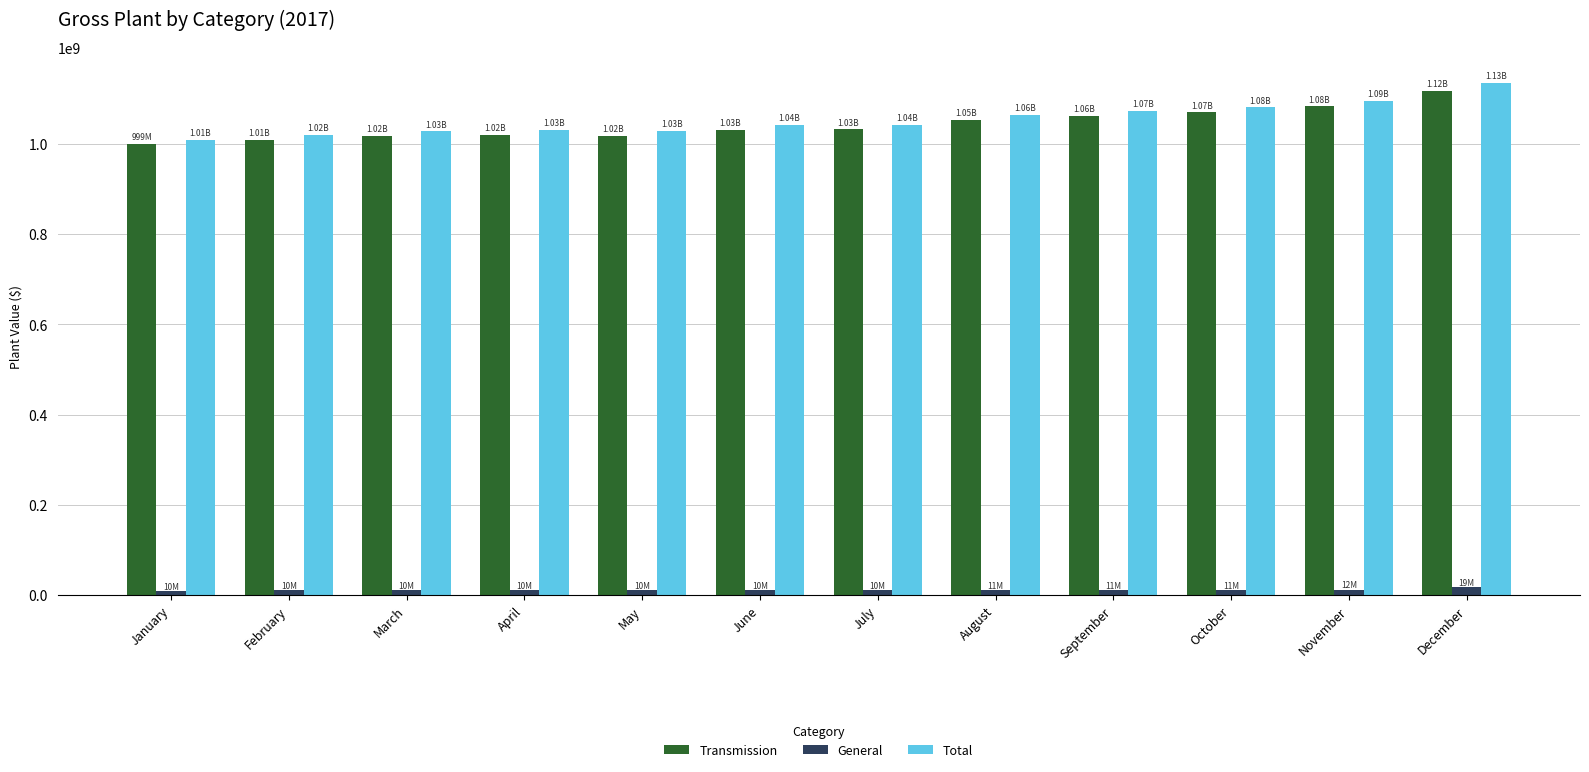

Which series changed the most between April and December?

Total